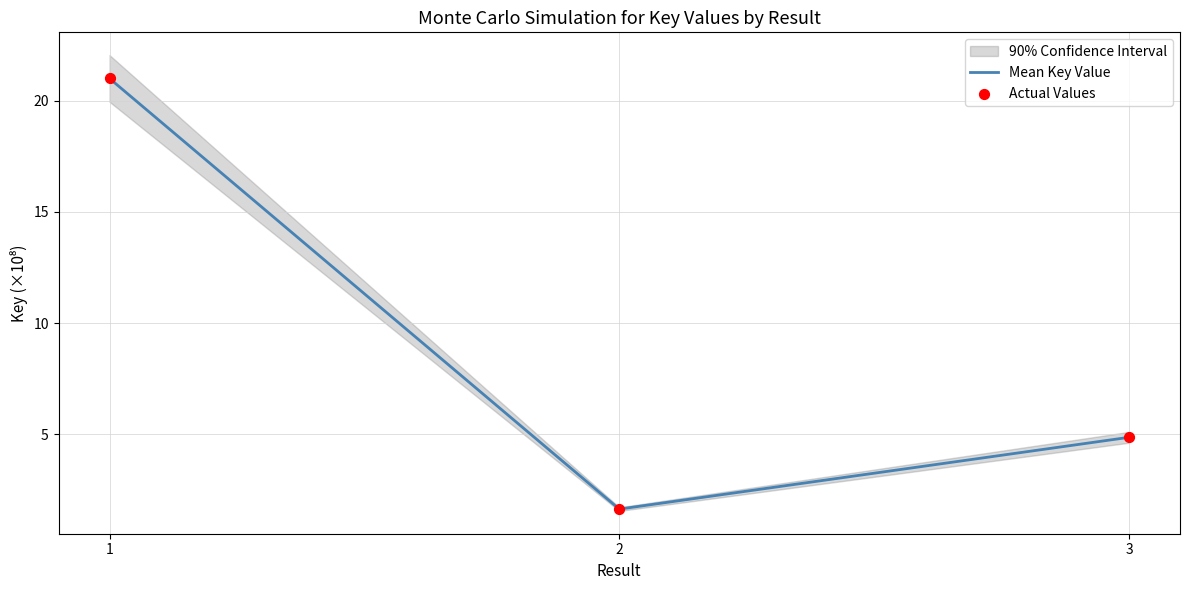

Which series reaches the minimum Y coordinate?

Mean Key Value